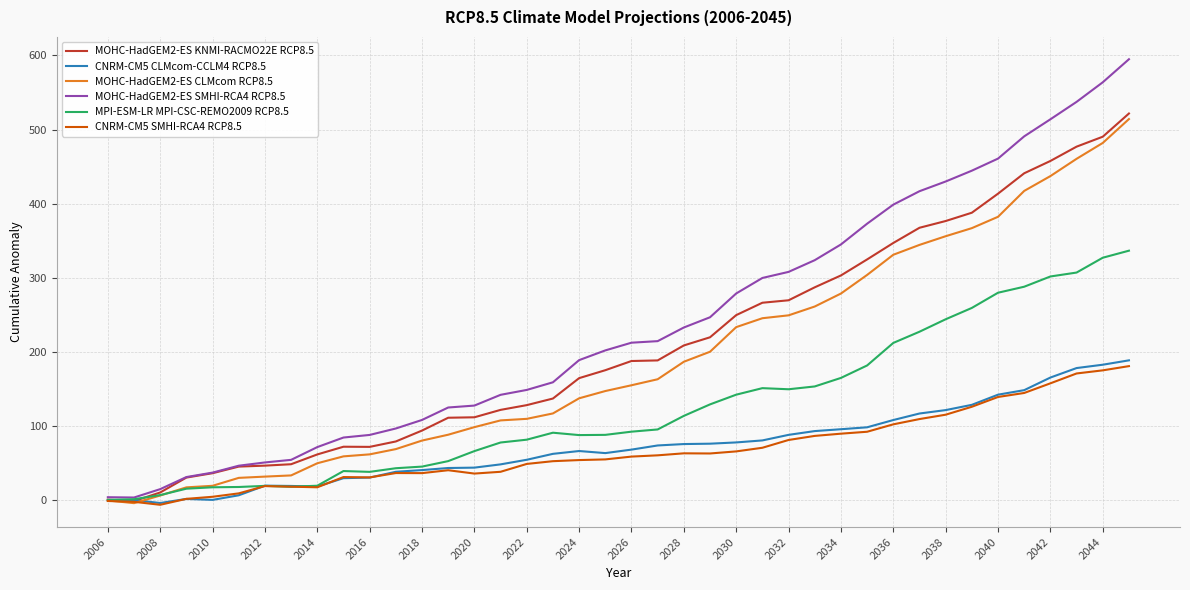

Which series has the widest spread of values?

MOHC-HadGEM2-ES SMHI-RCA4 RCP8.5